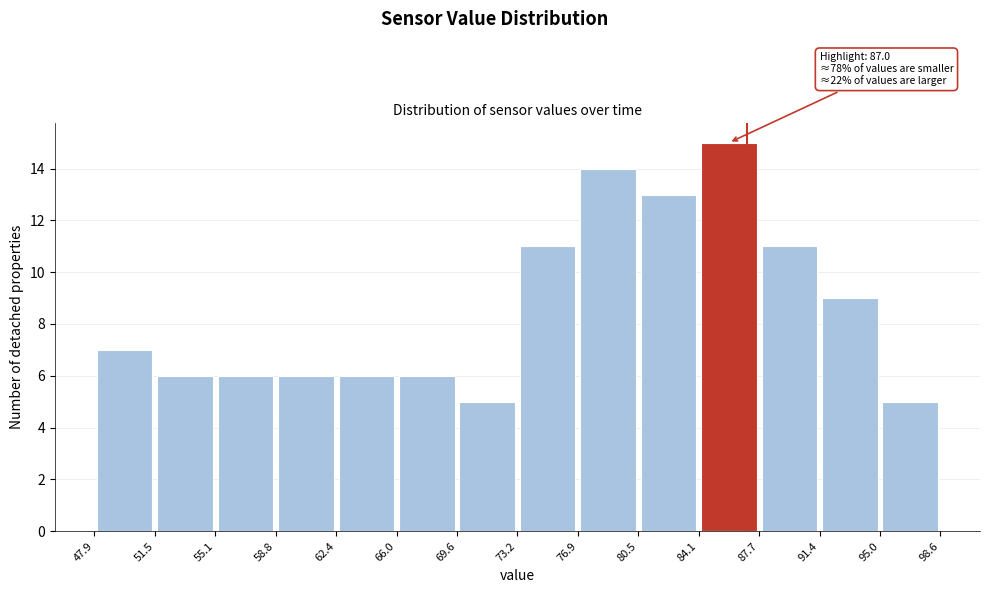

Over which range of the x-axis is the bar tallest?

84.1 to 87.7